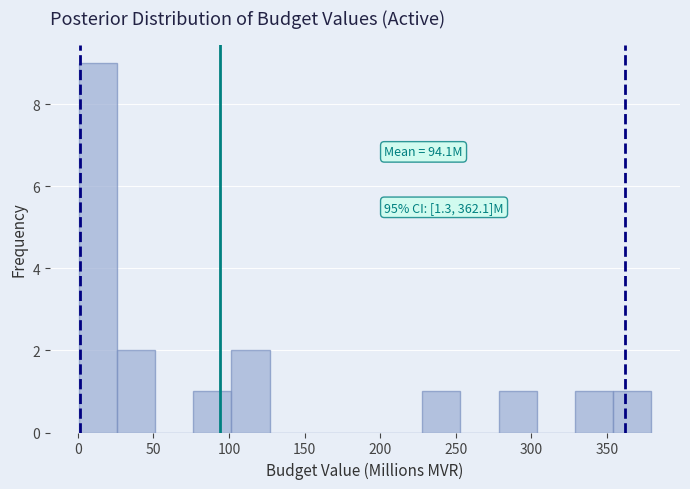

Over which range of the x-axis is the bar tallest?

0 to 25